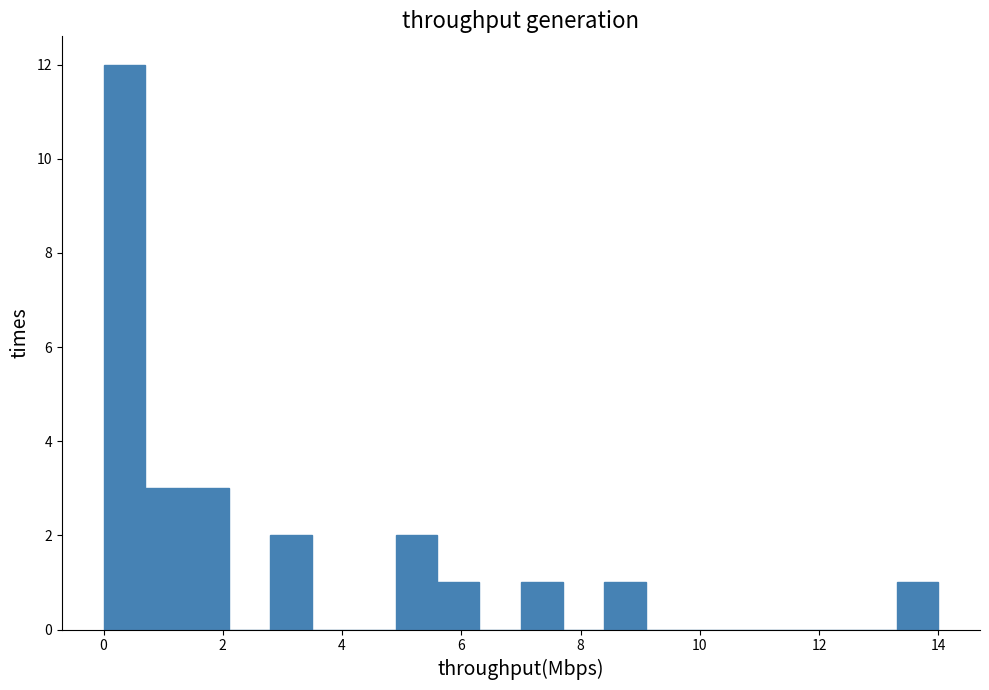

Around what value on the x-axis is the tallest bar? Give the approximate position of its centre, as read against the axis.

0.4